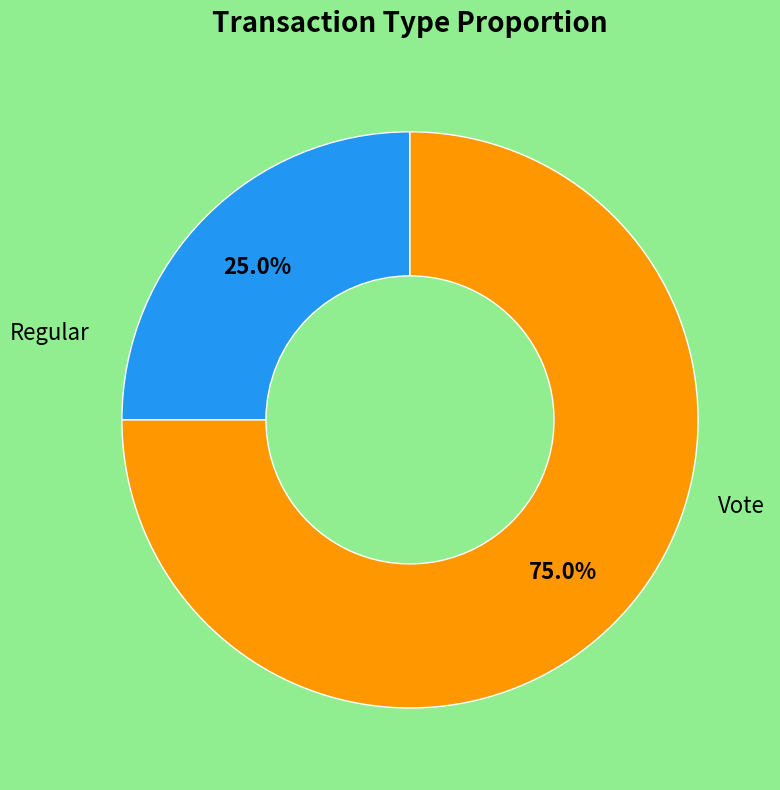

True or false: Regular accounts for 25% of the total.

True